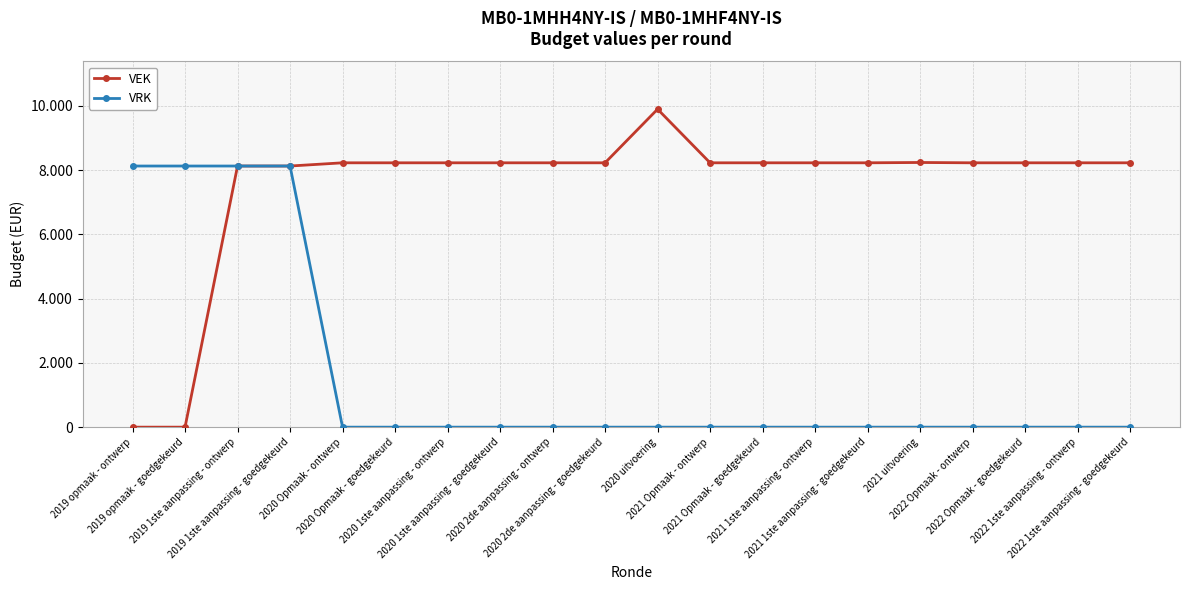

True or false: VEK has a value of 8225 at 2020 2de aanpassing - goedgekeurd.

True